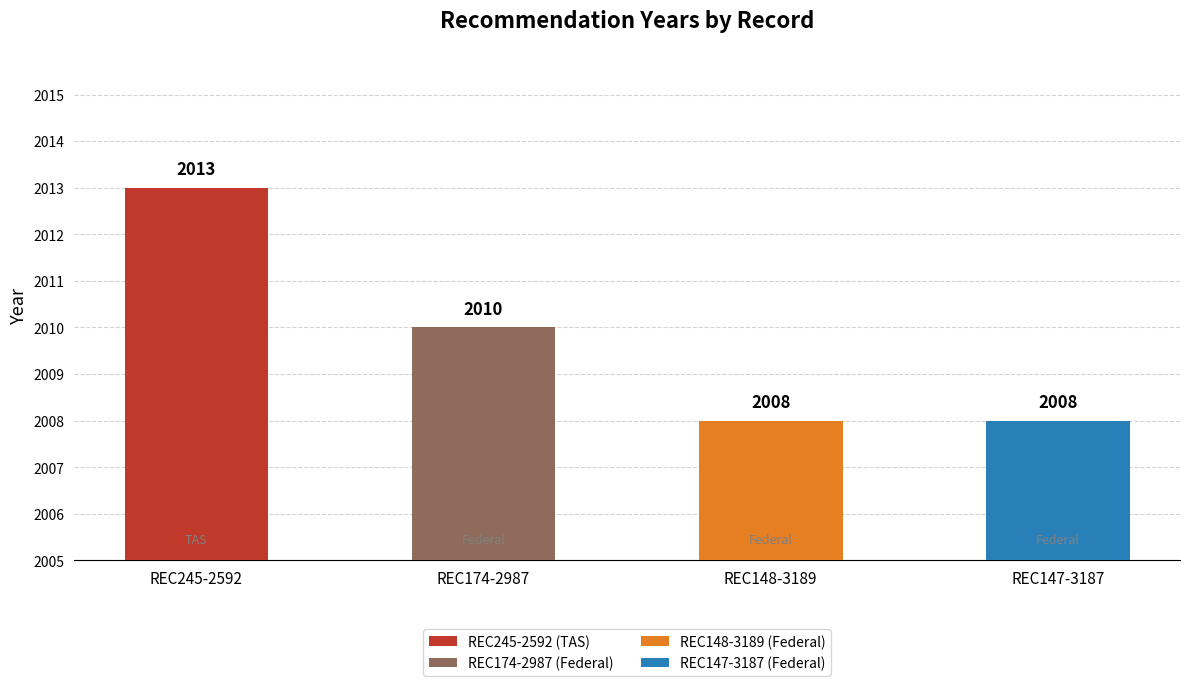

Reading left to right, what are all the values shown in this chart?

REC245-2592=2013	REC174-2987=2010	REC148-3189=2008	REC147-3187=2008